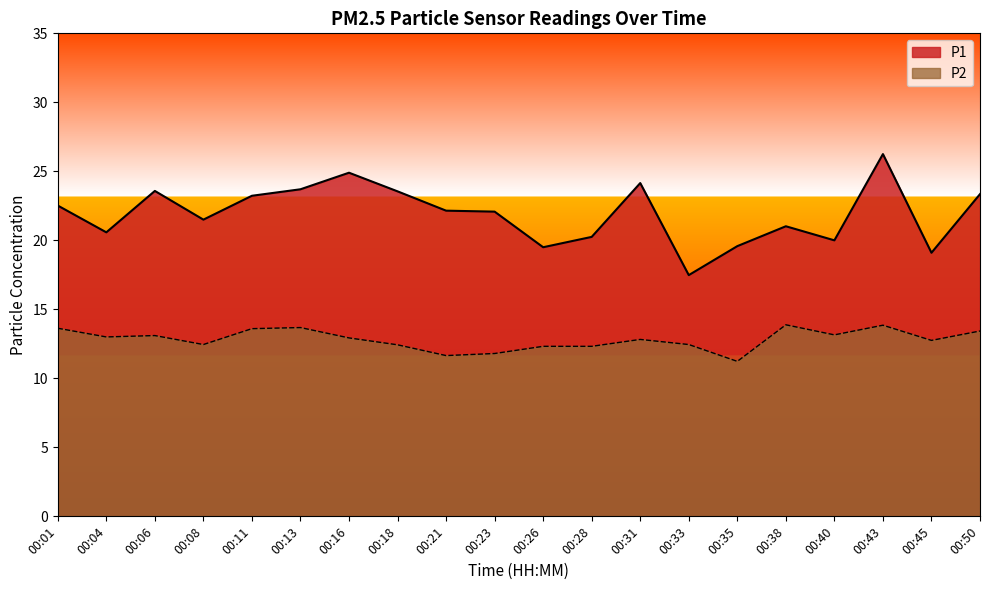

Which series changed the most between 00:01 and 00:38?

P1